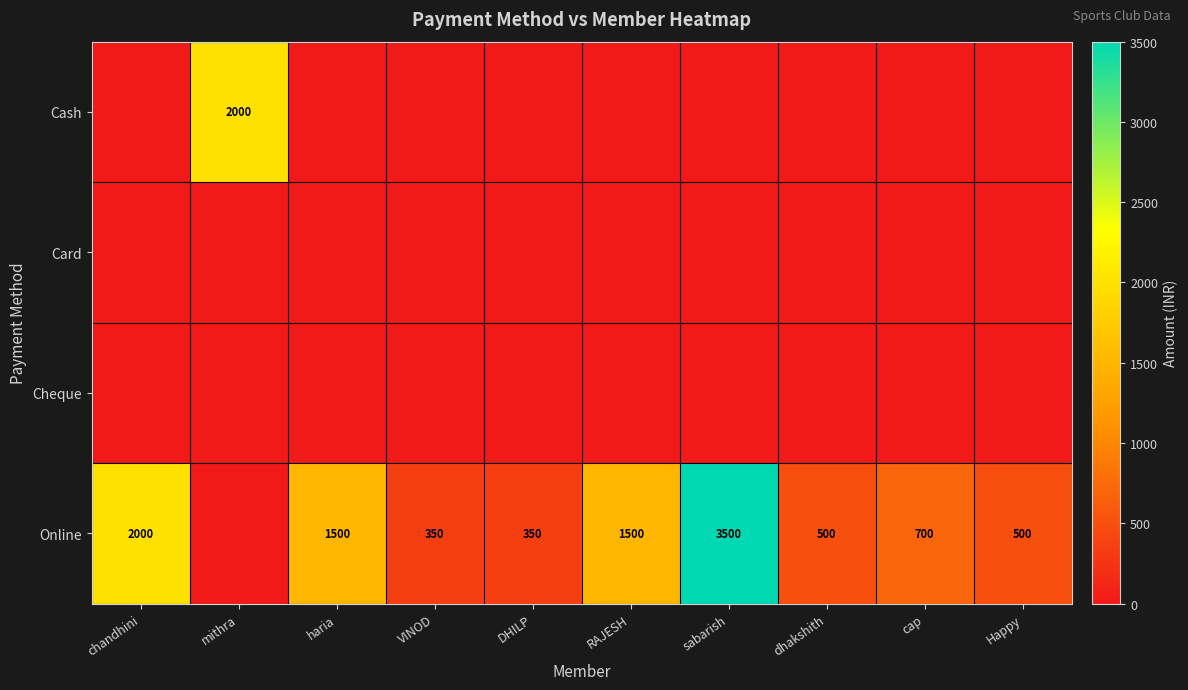

What is the sum of the Online values at Happy and dhakshith?

1000